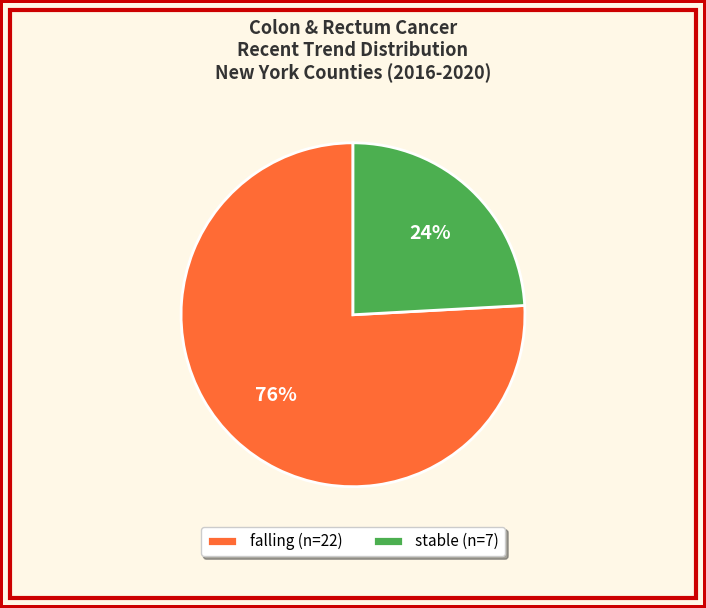

What is the majority slice?

falling (n=22)